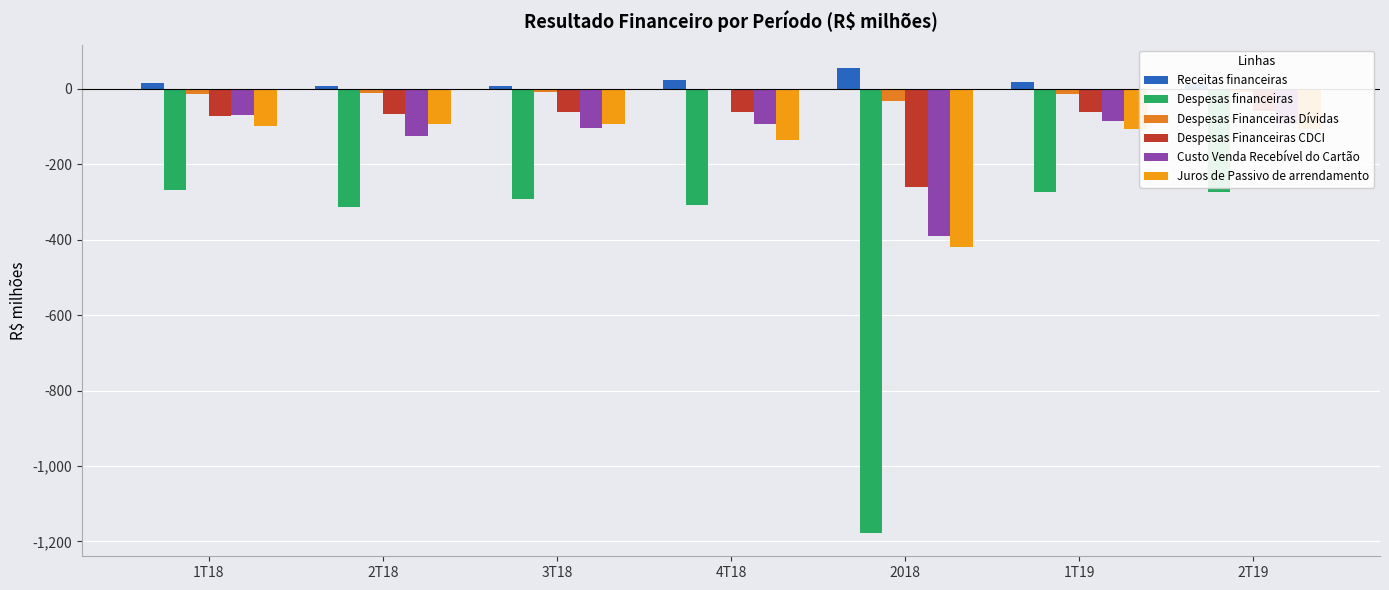

What is the difference between the highest and lowest values at 4T18?

331